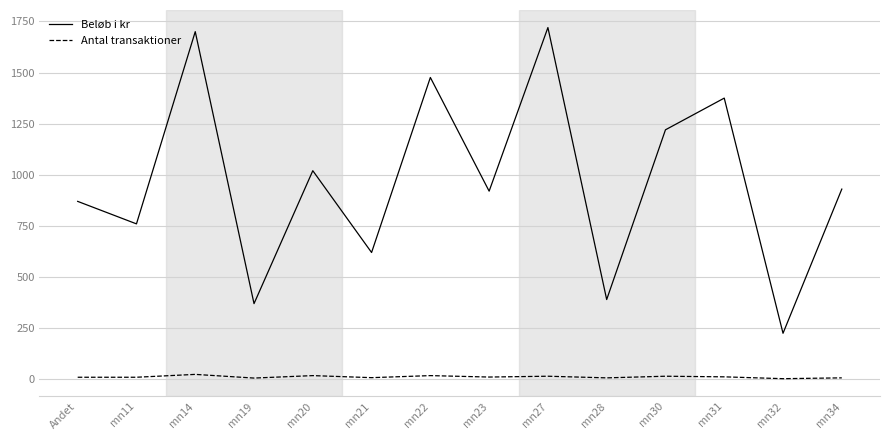

Between mn20 and mn31, which series saw the biggest shift?

Beløb i kr